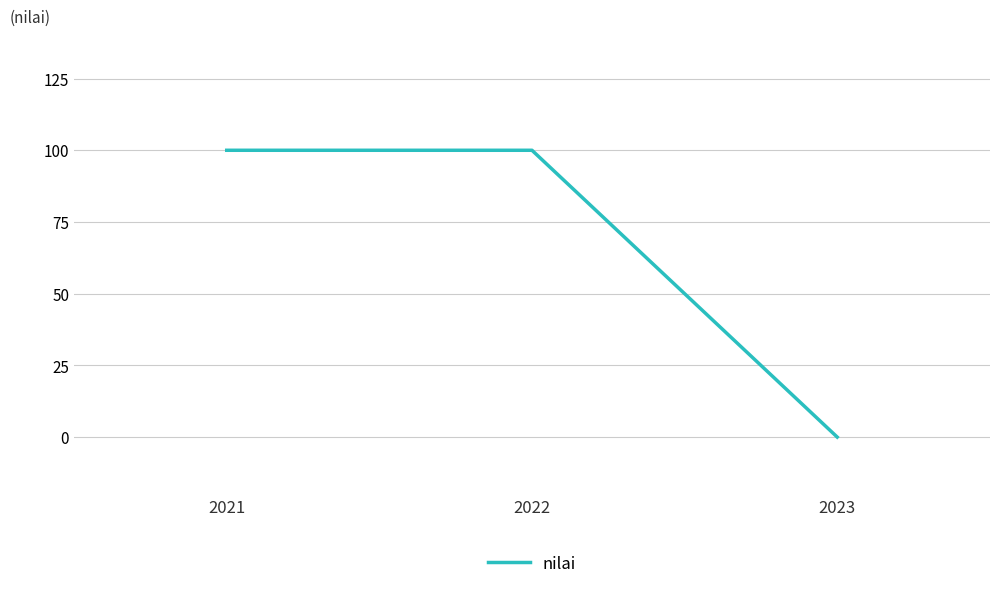

What is the average value?

67